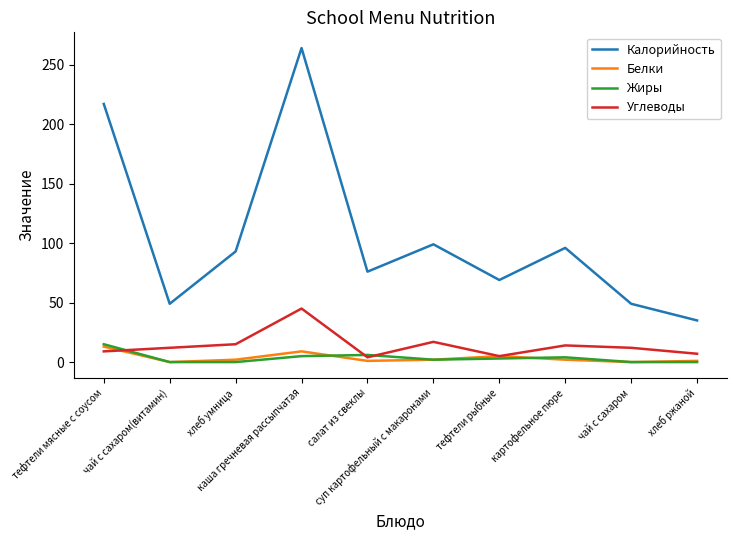

True or false: Углеводы and Калорийность cross at least once.

False